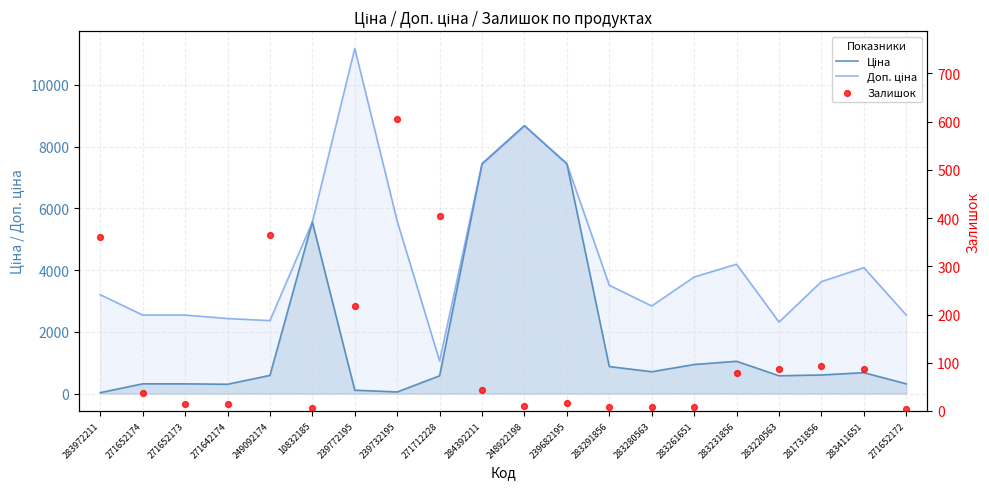

What are all the series names shown in the legend?

Ціна, Доп. ціна, Залишок